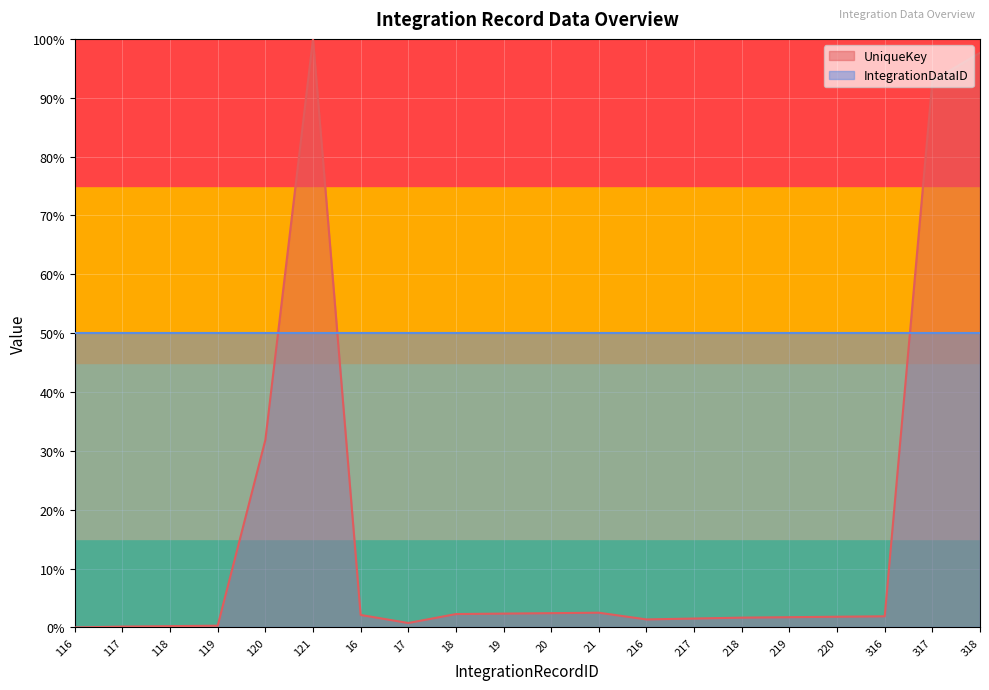

What is the label of the 20th point from the left?

318